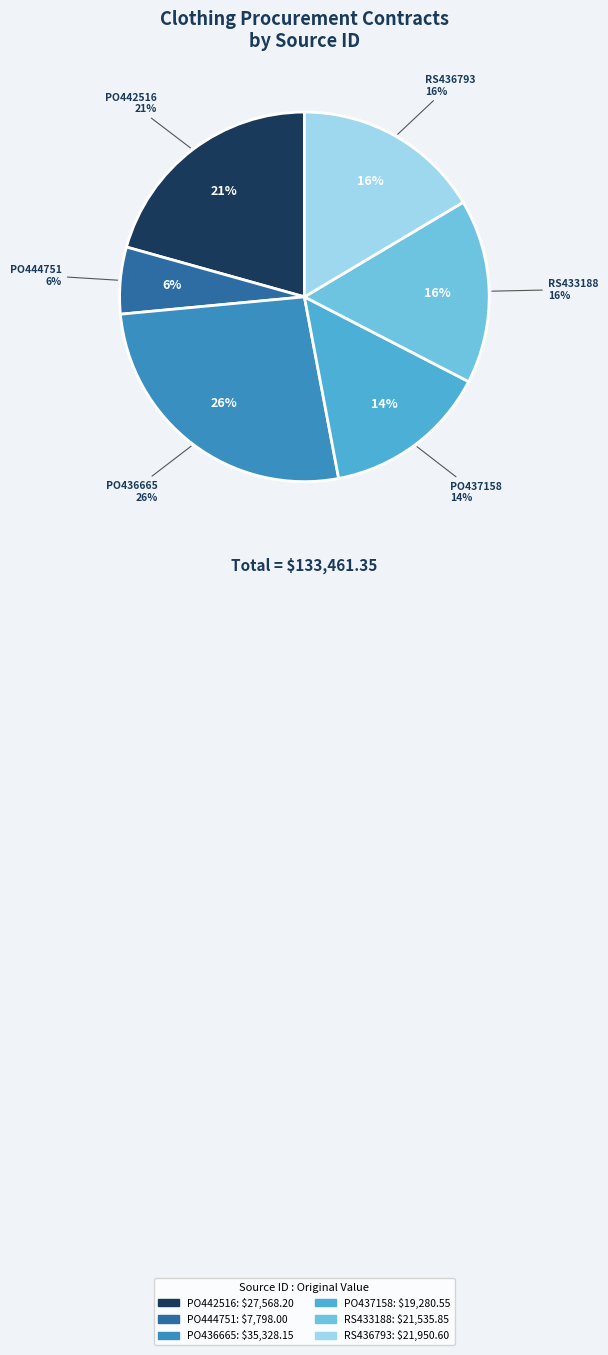

To the nearest percent, what is the combined percentage of PO437158 and PO442516?

35%